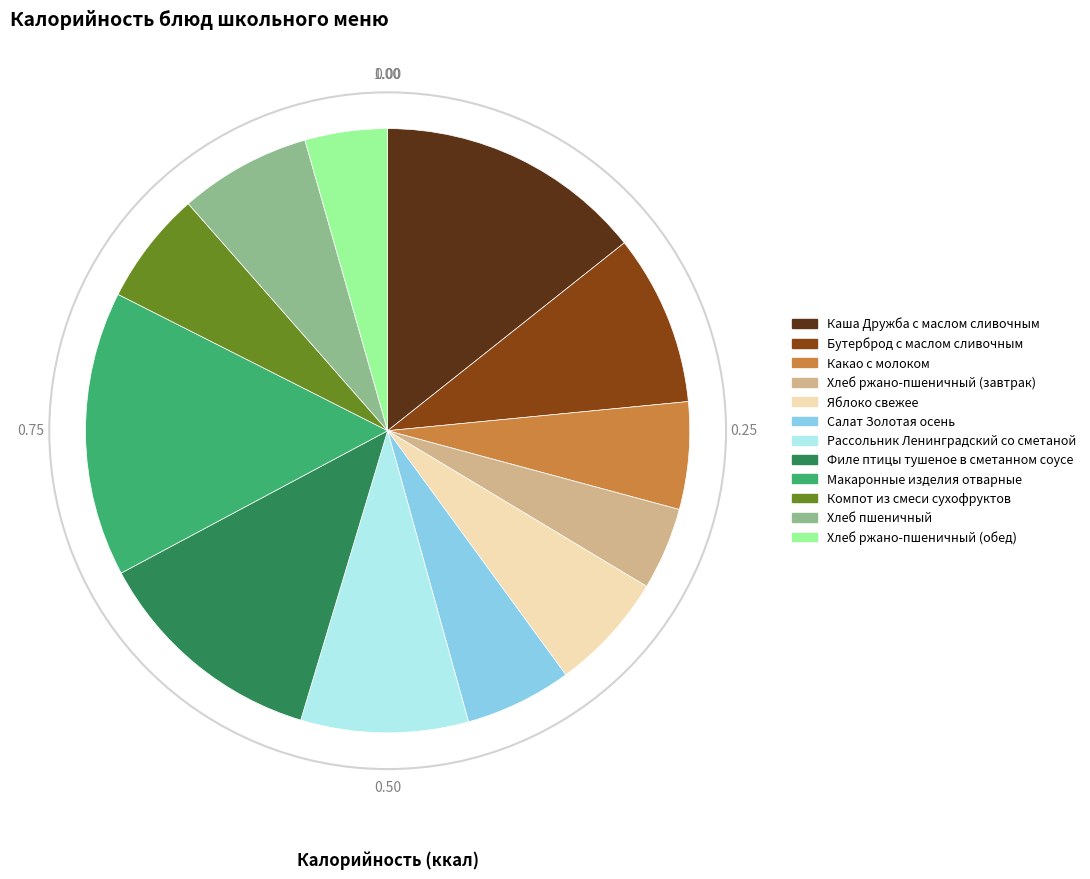

Approximately how many times larger is the value at Компот из смеси сухофруктов compared to Салат Золотая осень?

1.1